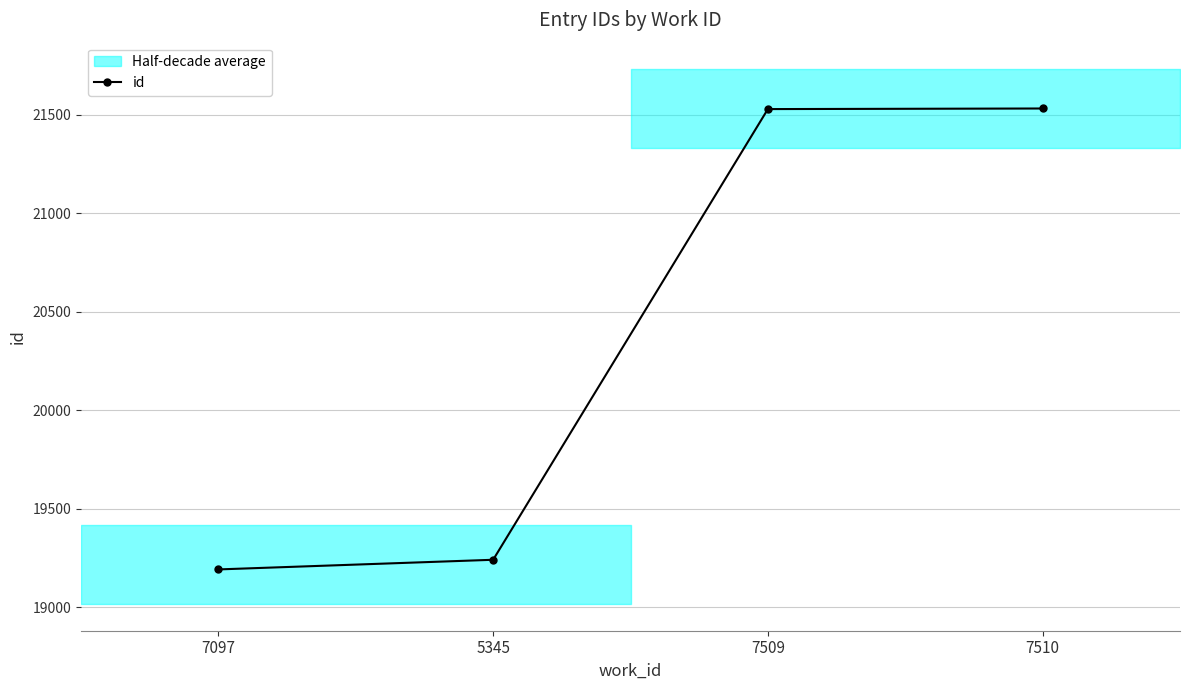

What is the value of the 1st point from the left?

19191